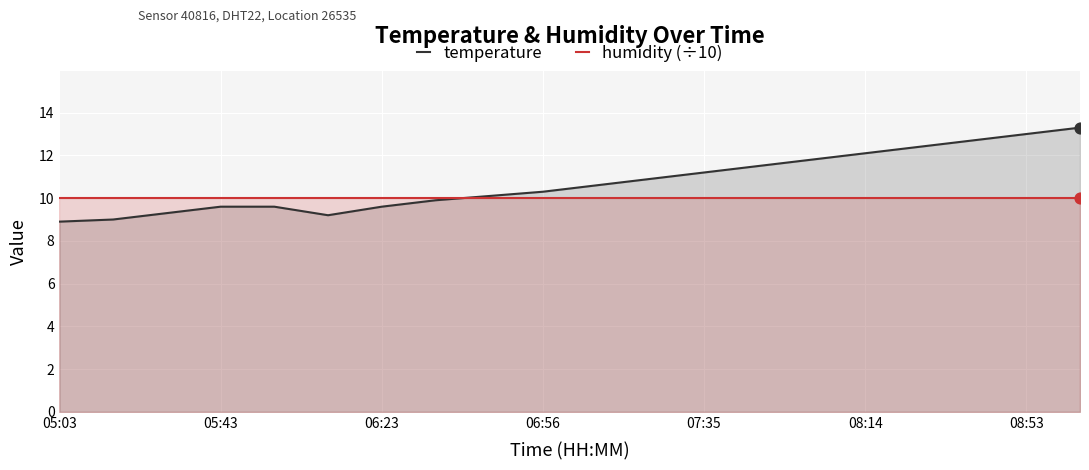

Which series reaches the maximum Y coordinate?

temperature